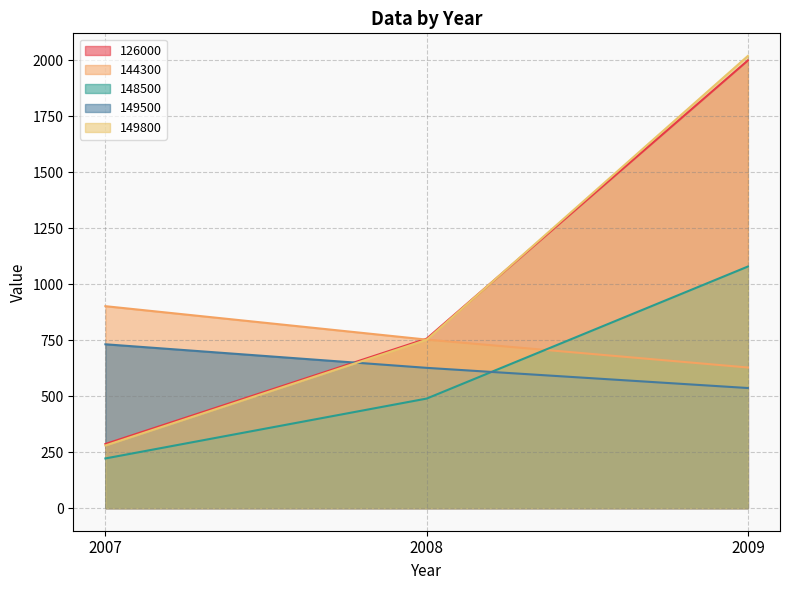

Reading left to right, transcribe all the data shown in this chart.

126000: 2007=286.2	2008=756.4	2009=1998.8
144300: 2007=901.5	2008=752.3	2009=627.8
148500: 2007=221.8	2008=489.0	2009=1078.5
149500: 2007=731.4	2008=626.2	2009=536.1
149800: 2007=279.7	2008=751.4	2009=2018.7